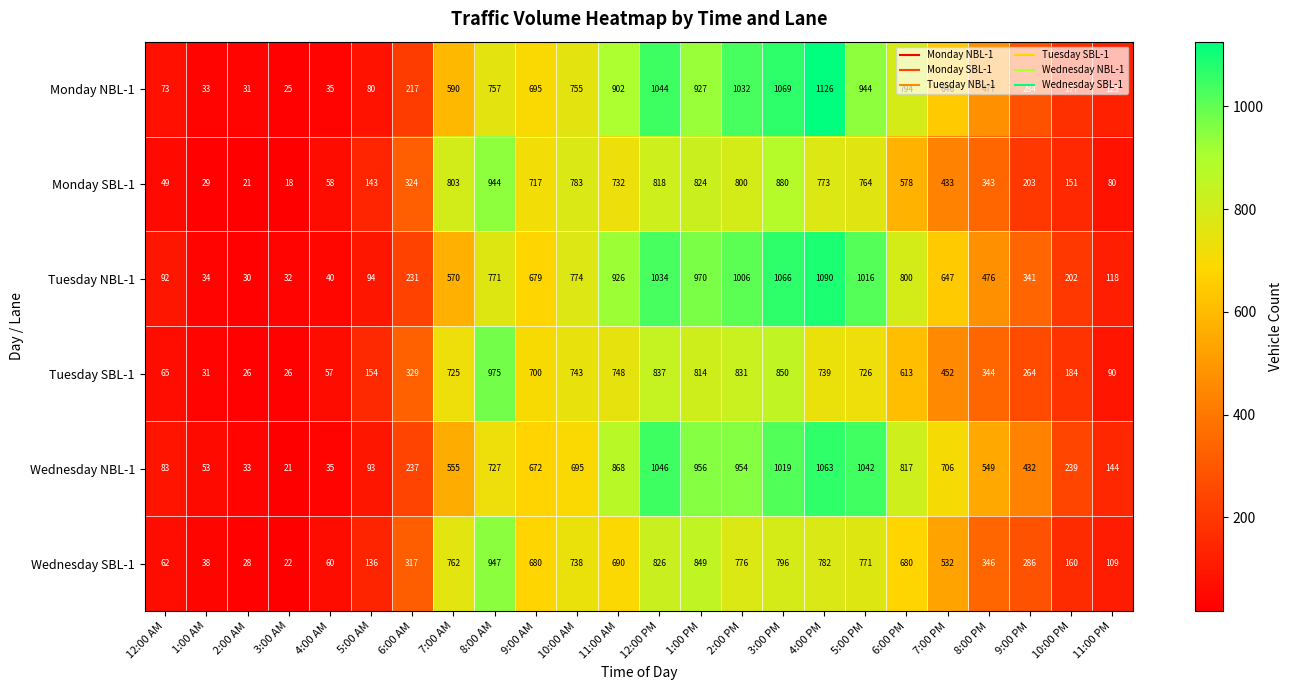

What is the minimum value shown in the chart?

18